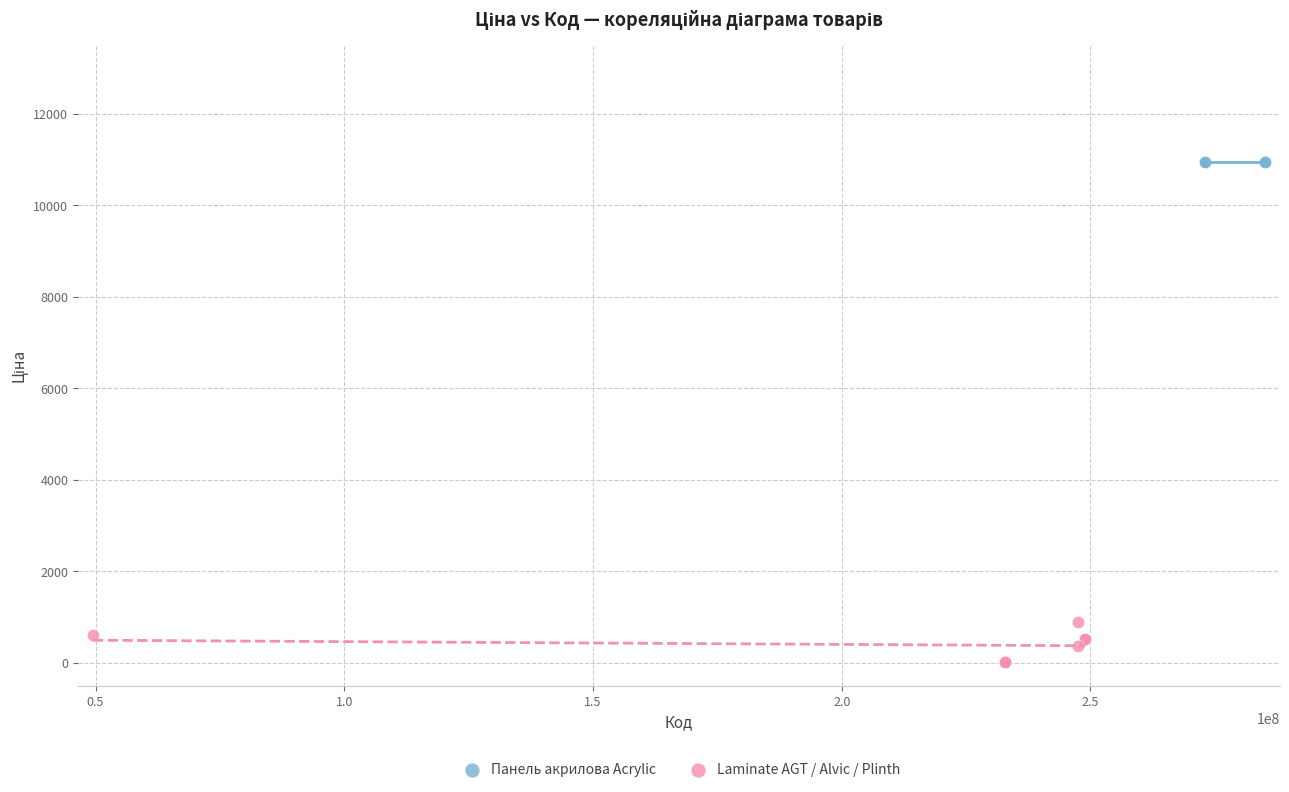

Which series reaches the minimum Y coordinate?

Laminate AGT / Alvic / Plinth